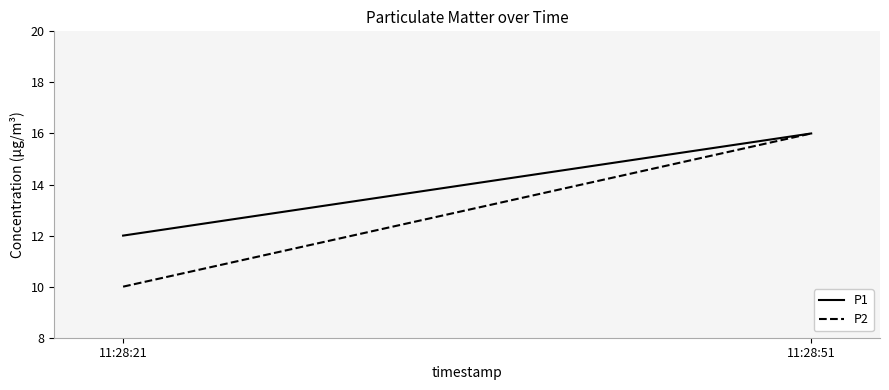

Where is P1 nearest to the value 14?

11:28:21